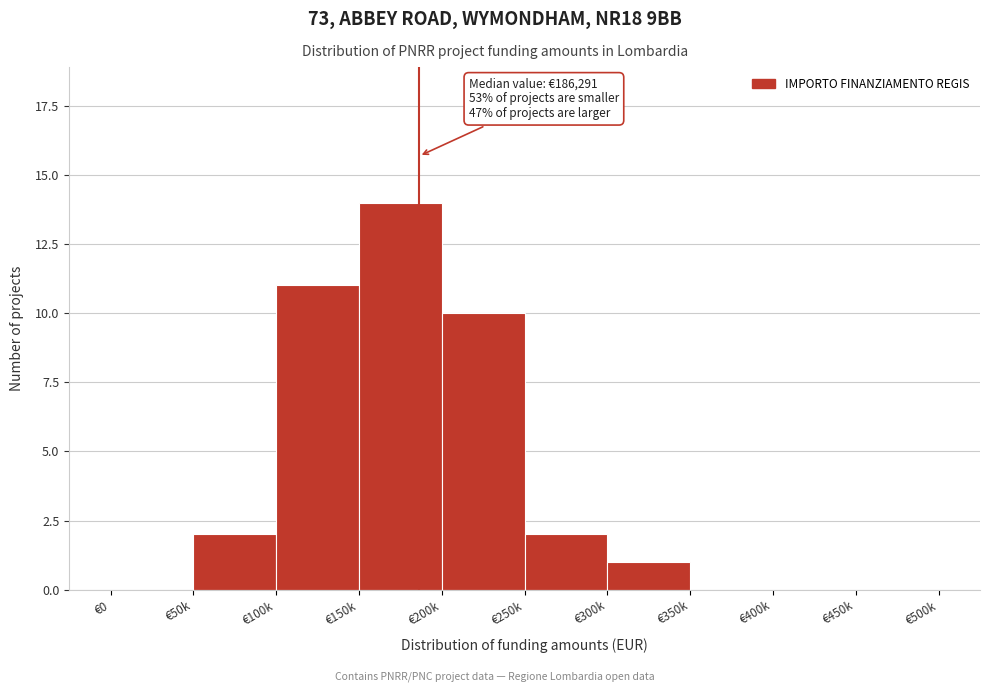

Reading left to right, list all the values displayed in this chart.

€0=0	€50k=2	€100k=11	€150k=14	€200k=10	€250k=2	€300k=1	€350k=0	€400k=0	€450k=0